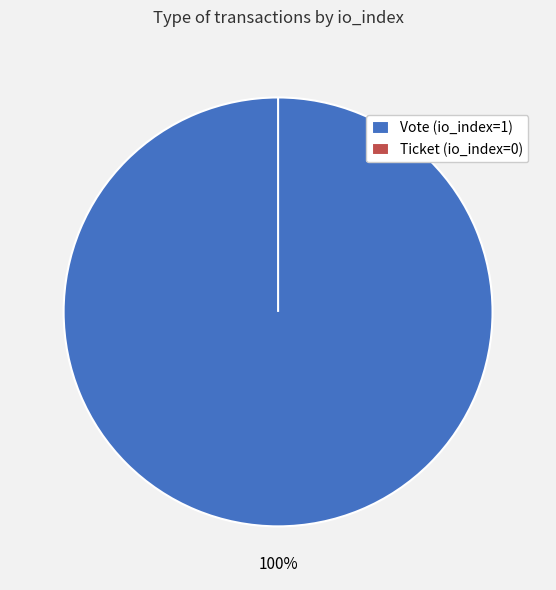

Is the sum of Ticket (io_index=0) and Vote (io_index=1) greater than half?

Yes